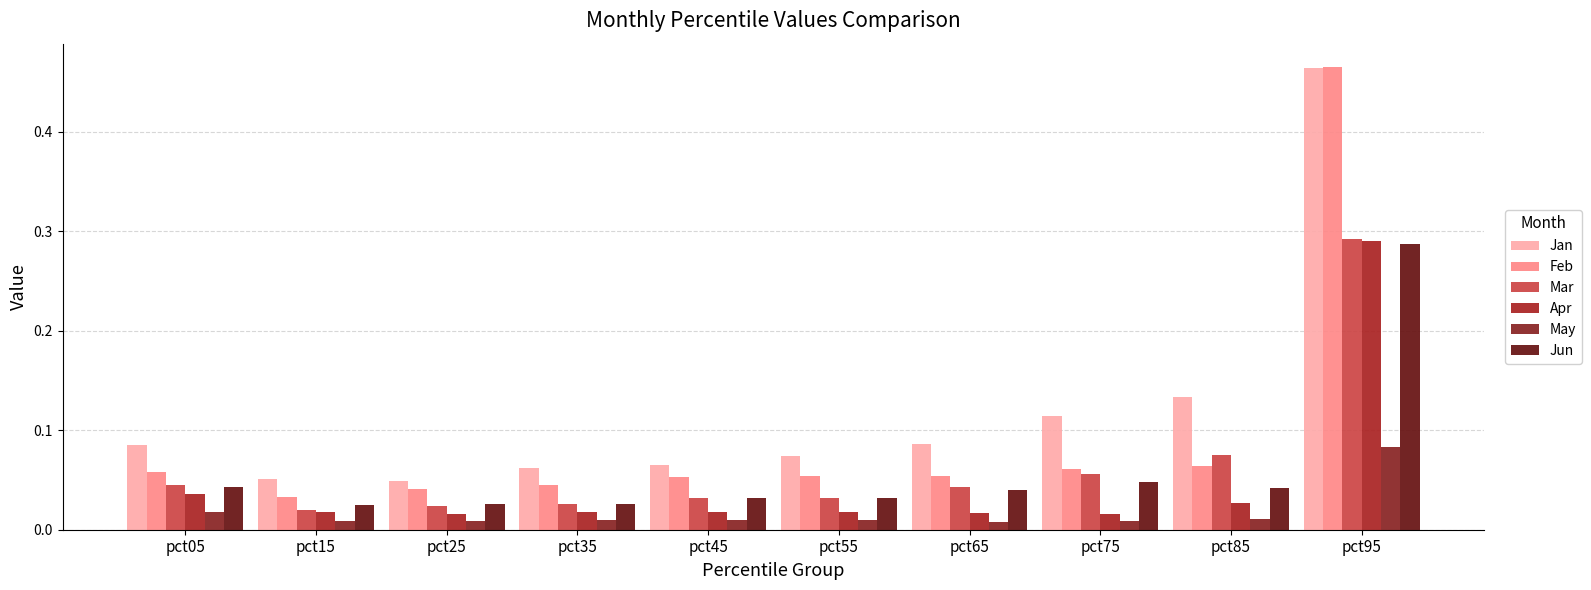

True or false: Feb has a value of 0.1 at pct05.

True